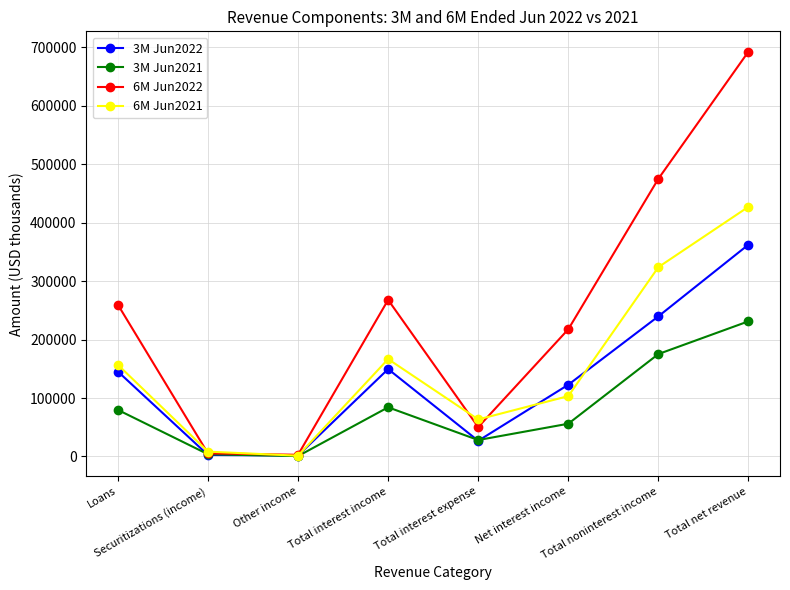

What is the maximum value shown in the chart?

692871